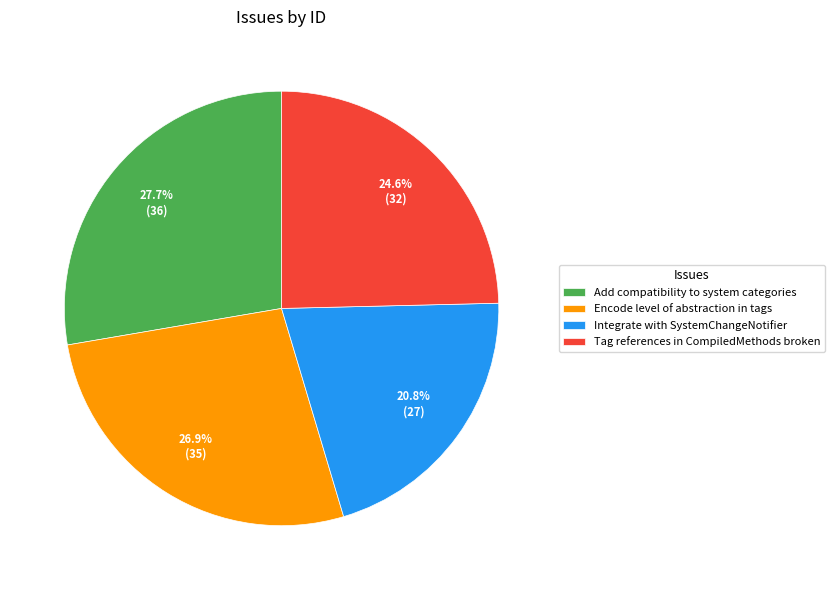

Does Add compatibility to system categories represent more than half of the total?

No